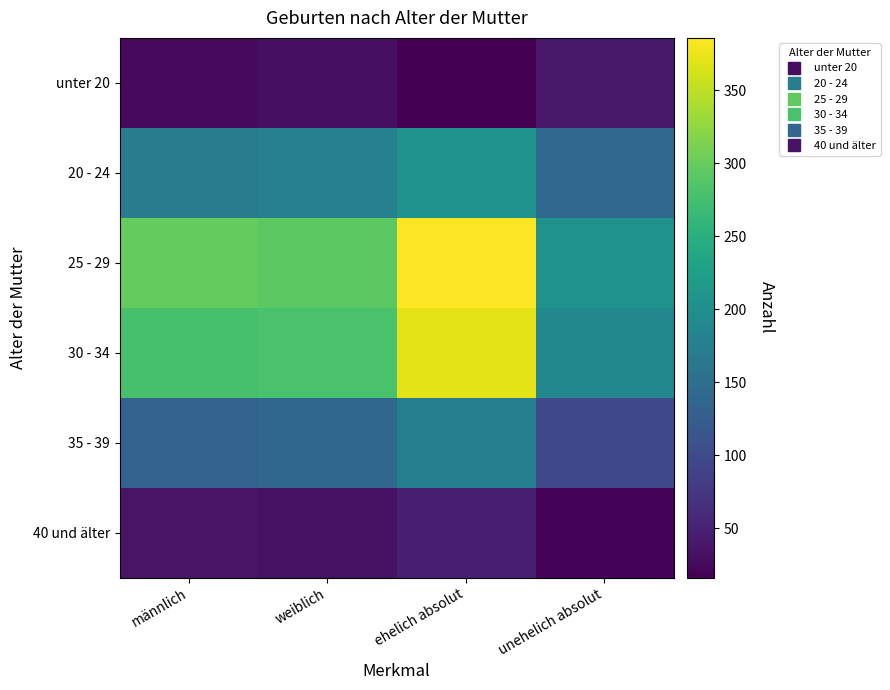

Count the number of categories in the chart.

4